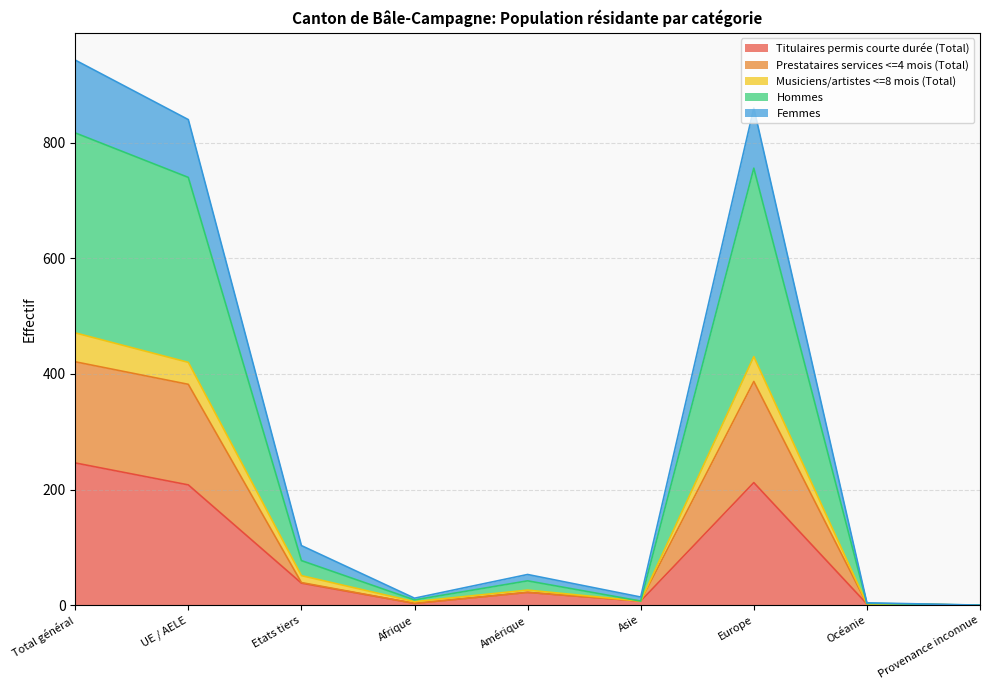

What is the total value across all series at UE / AELE?

840